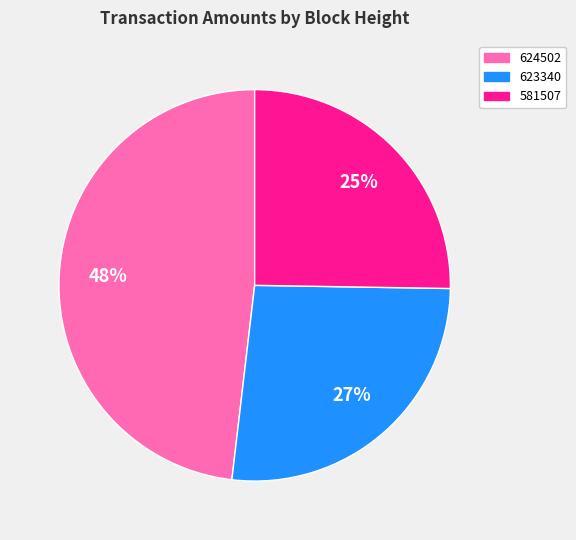

Which slice is the largest?

624502